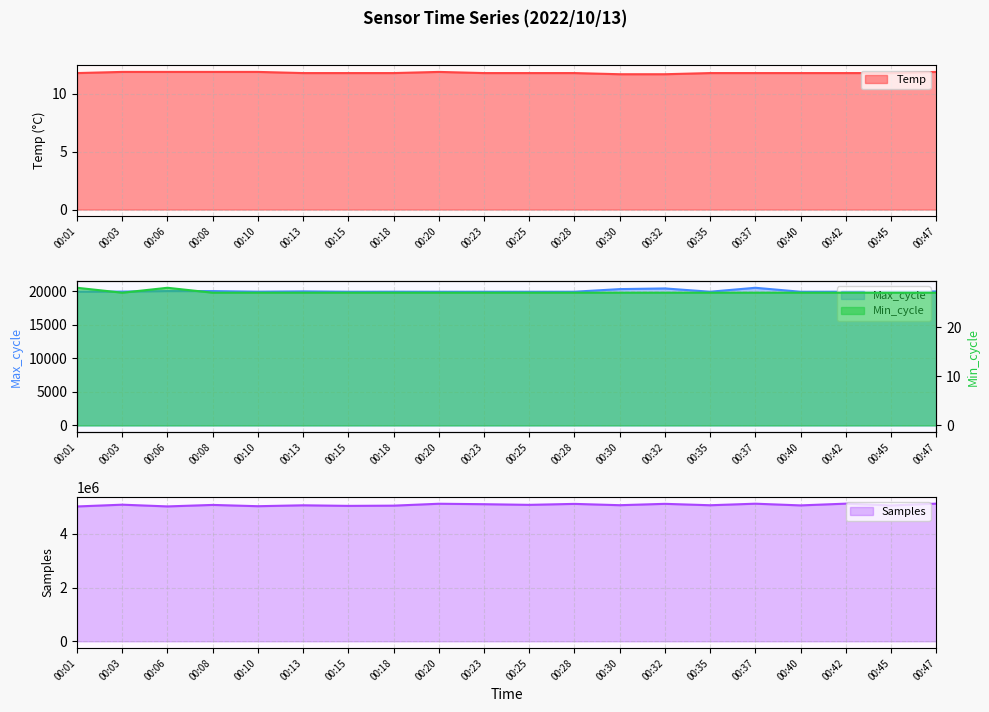

Is it true that Max_cycle equals 19907.0 at 00:25?

True